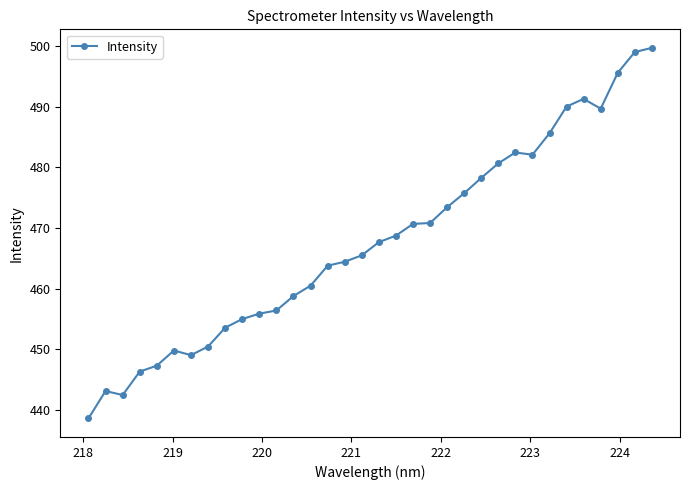

What is the maximum value shown in the chart?

499.7